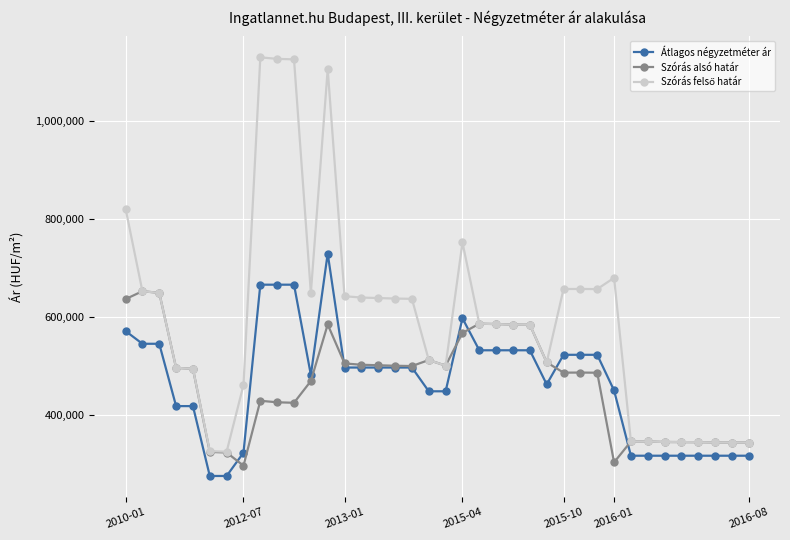

What is the greatest value displayed?

1130813